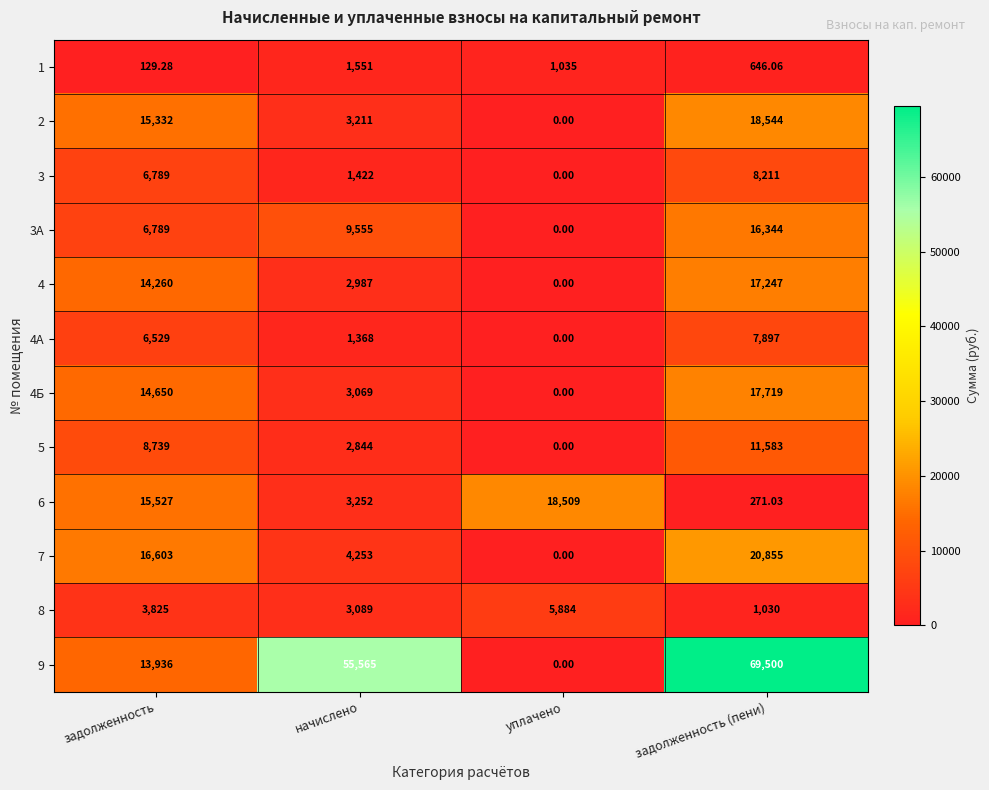

Which category has the lowest value across all series?

уплачено